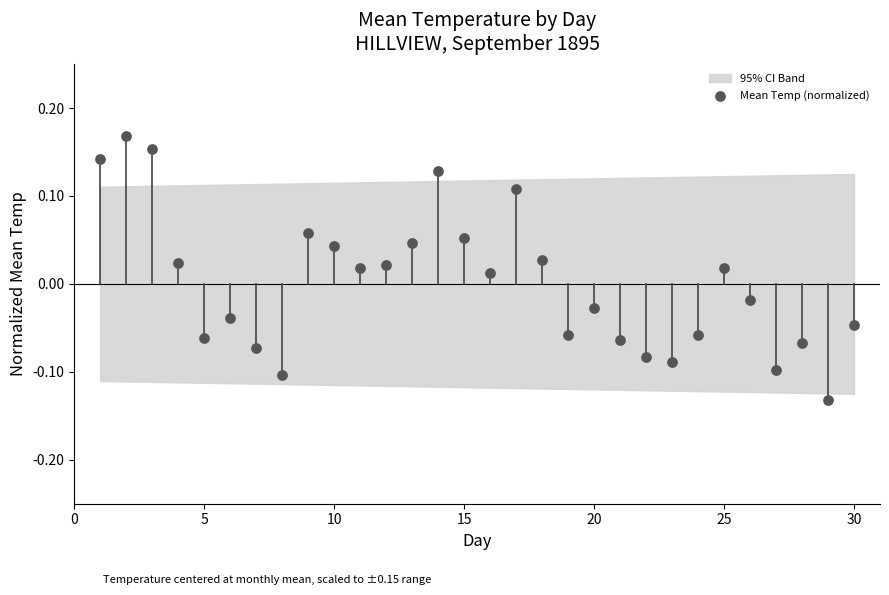

What is the range of Y values (max minus min)?

0.3